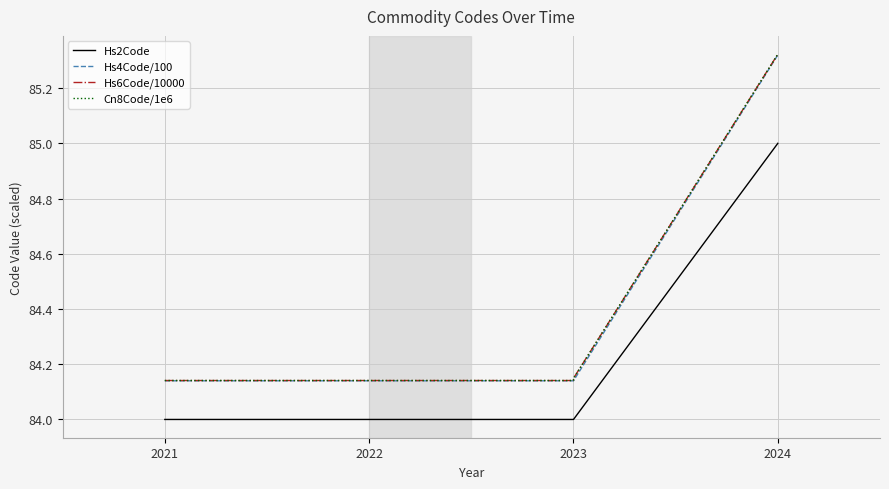

True or false: Hs4Code/100 and Hs2Code intersect in this chart.

False